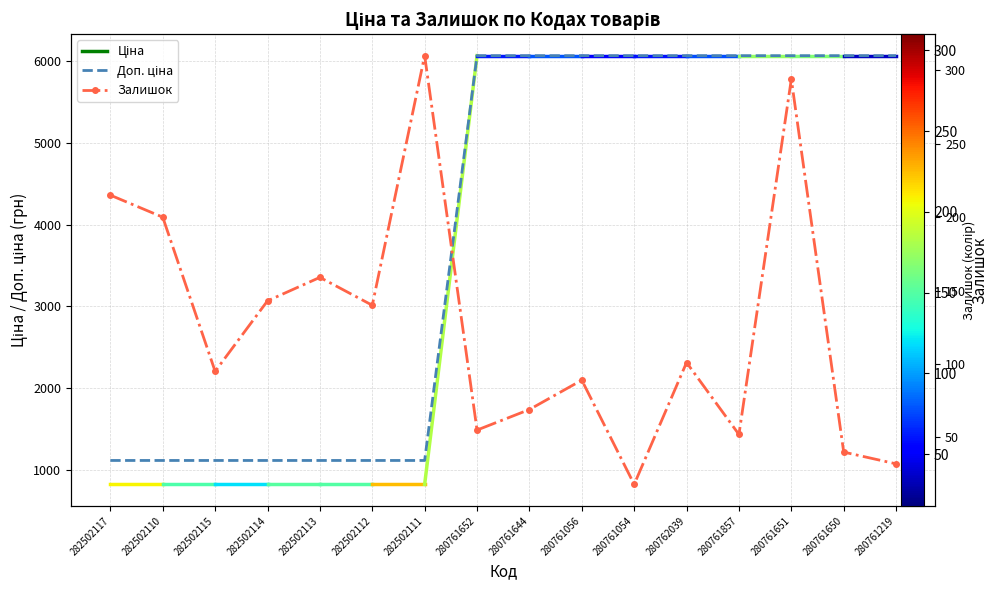

How many values in the Залишок series are below 101?

8